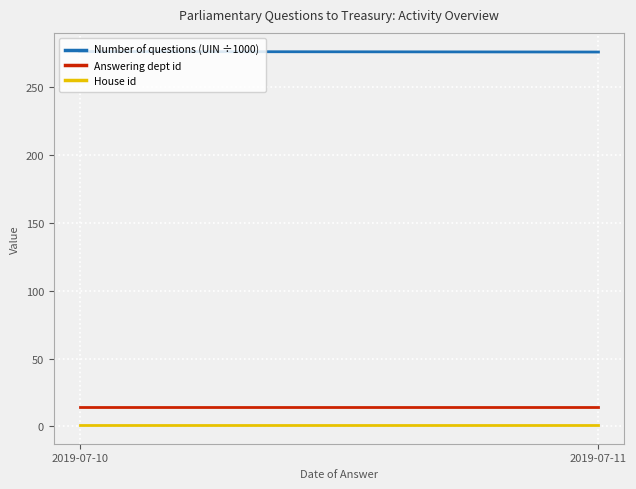

Reading left to right, list all the values displayed in this chart.

Number of questions (UIN ÷1000): 2019-07-10=276.1	2019-07-11=275.8
Answering dept id: 2019-07-10=14.0	2019-07-11=14.0
House id: 2019-07-10=1.0	2019-07-11=1.0